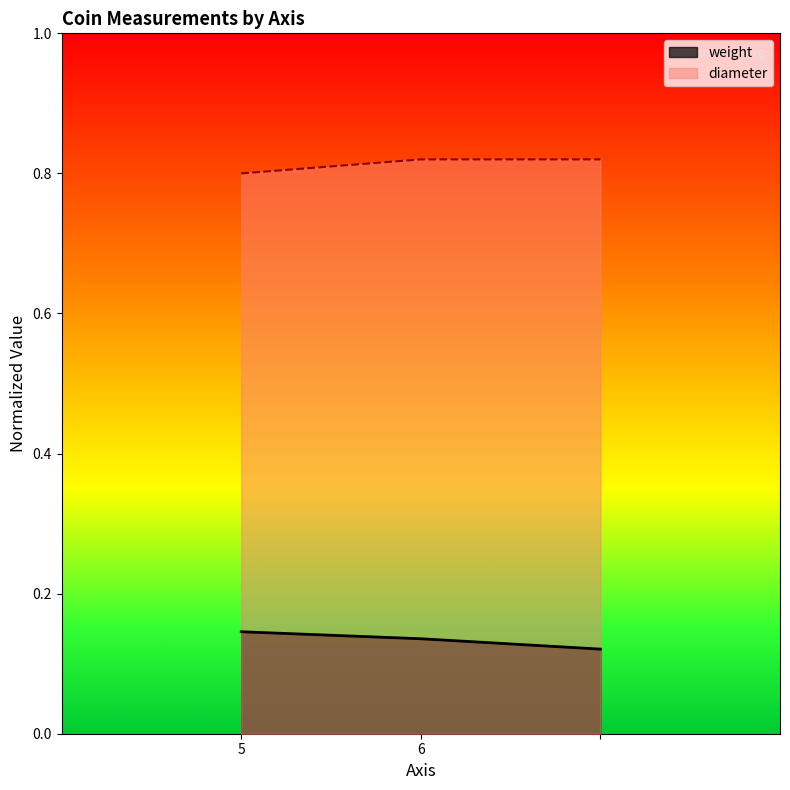

True or false: diameter has a value of 0.8 at .

True